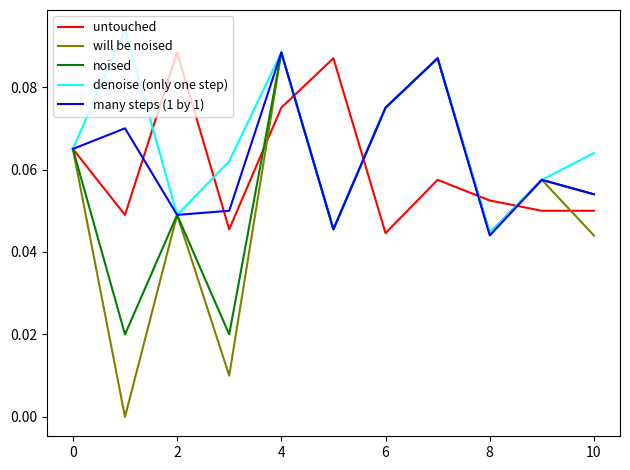

Which series has the largest total across all categories?

denoise (only one step)